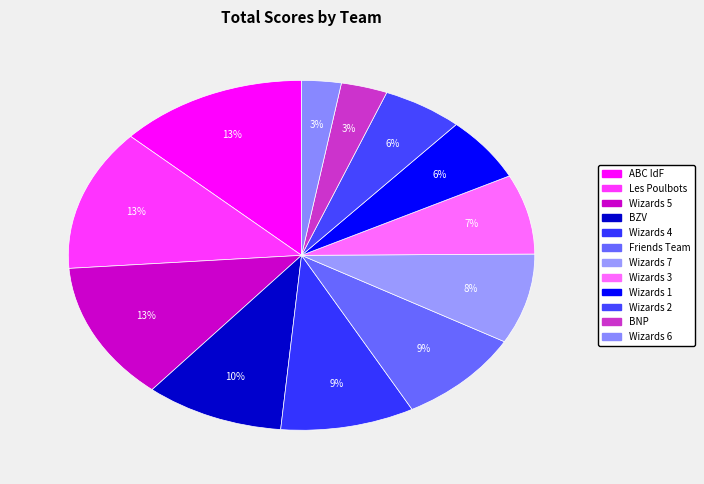

Count the number of slices in the pie.

12